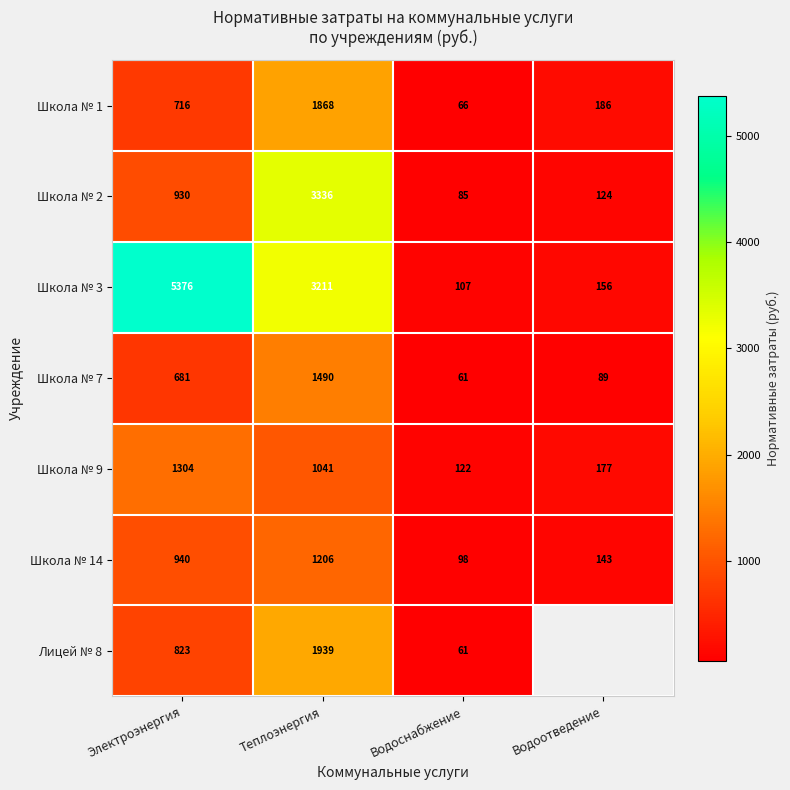

Count the number of data series in this chart.

7